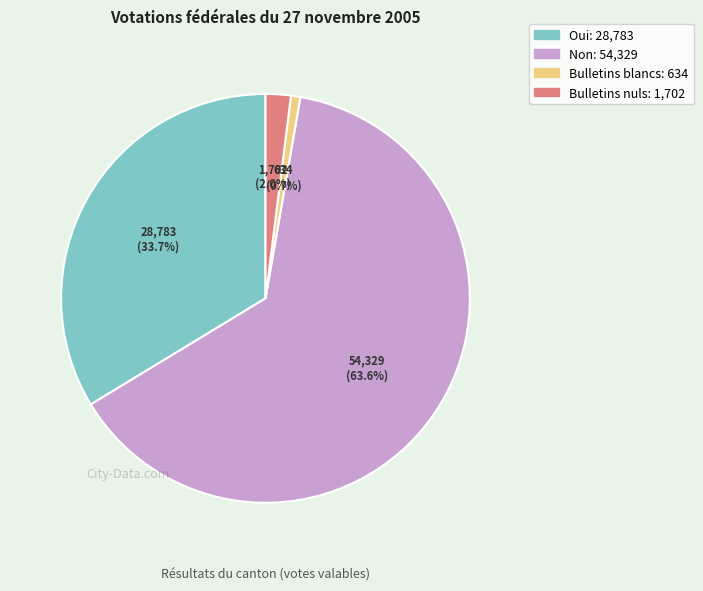

True or false: Non accounts for 64% of the total.

True